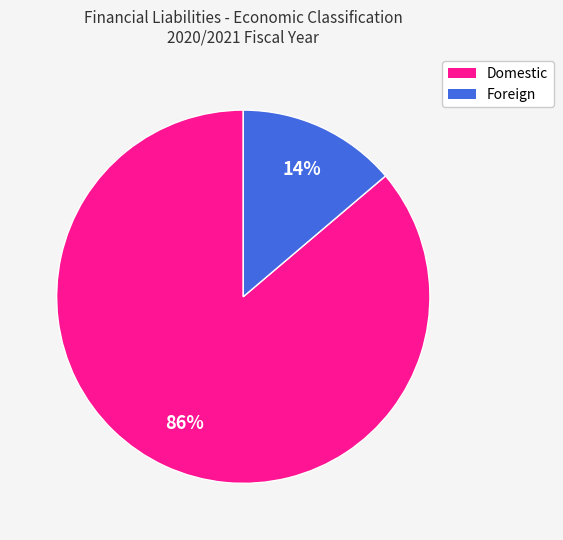

Which slice is the largest?

Domestic